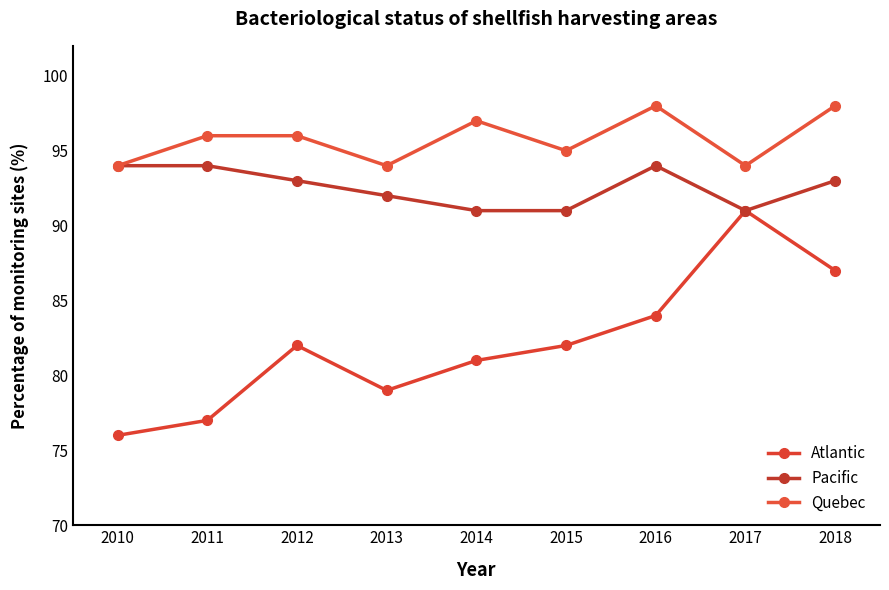

Is the value of Quebec at 2014 greater than the value of Atlantic at 2017?

Yes